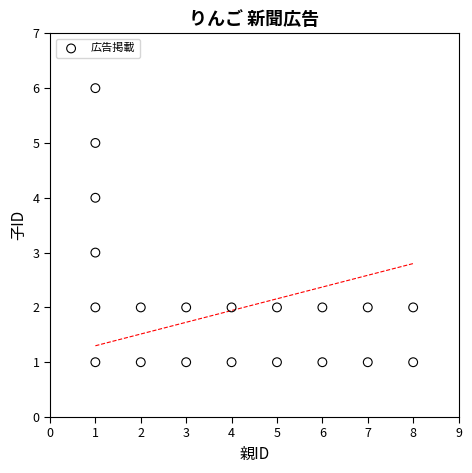

What is the range of Y values (max minus min)?

5